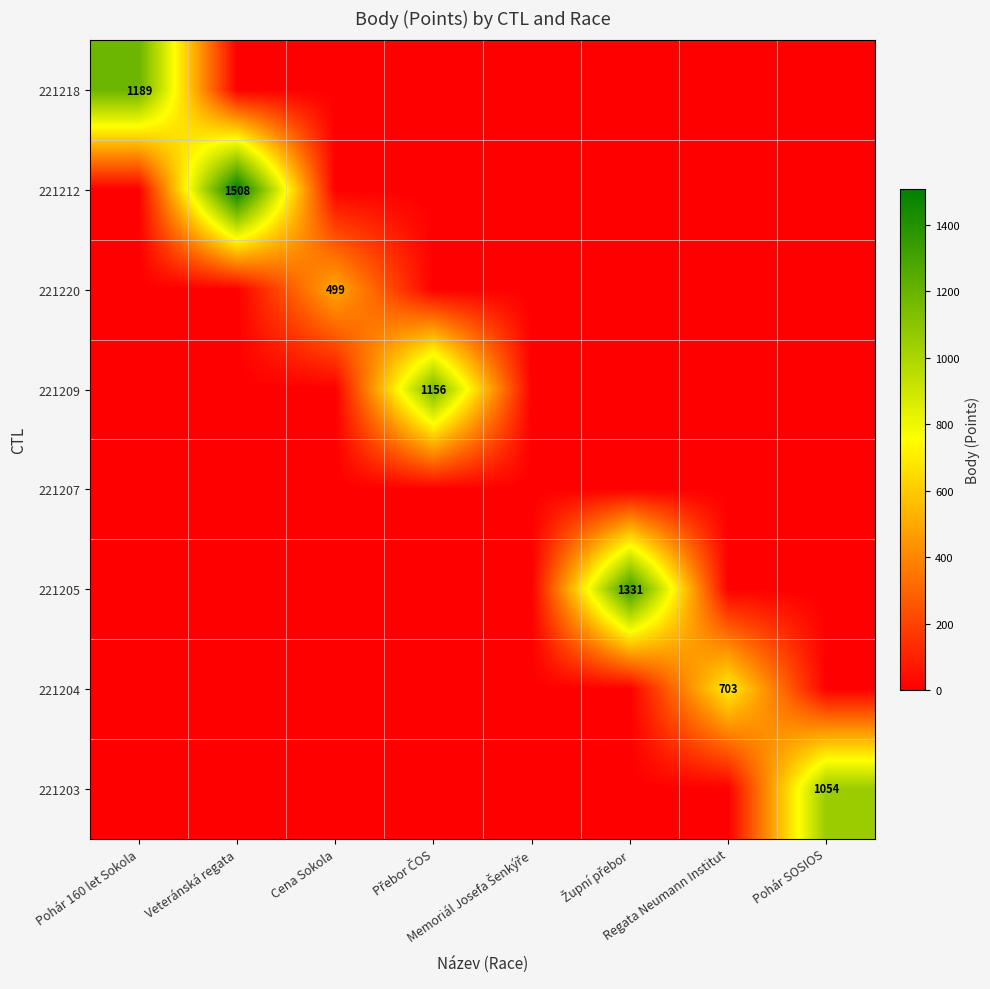

Where is 221203 nearest to the value 527?

Pohár 160 let Sokola